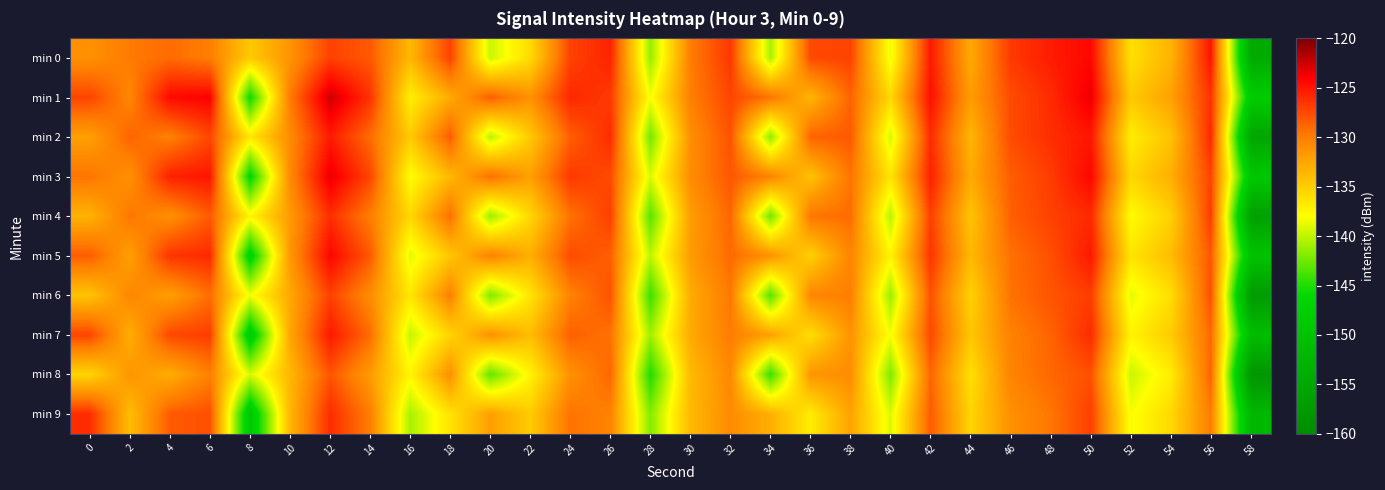

At 50, list the series in order from largest to smallest.

min 1, min 3, min 0, min 2, min 5, min 4, min 7, min 6, min 9, min 8